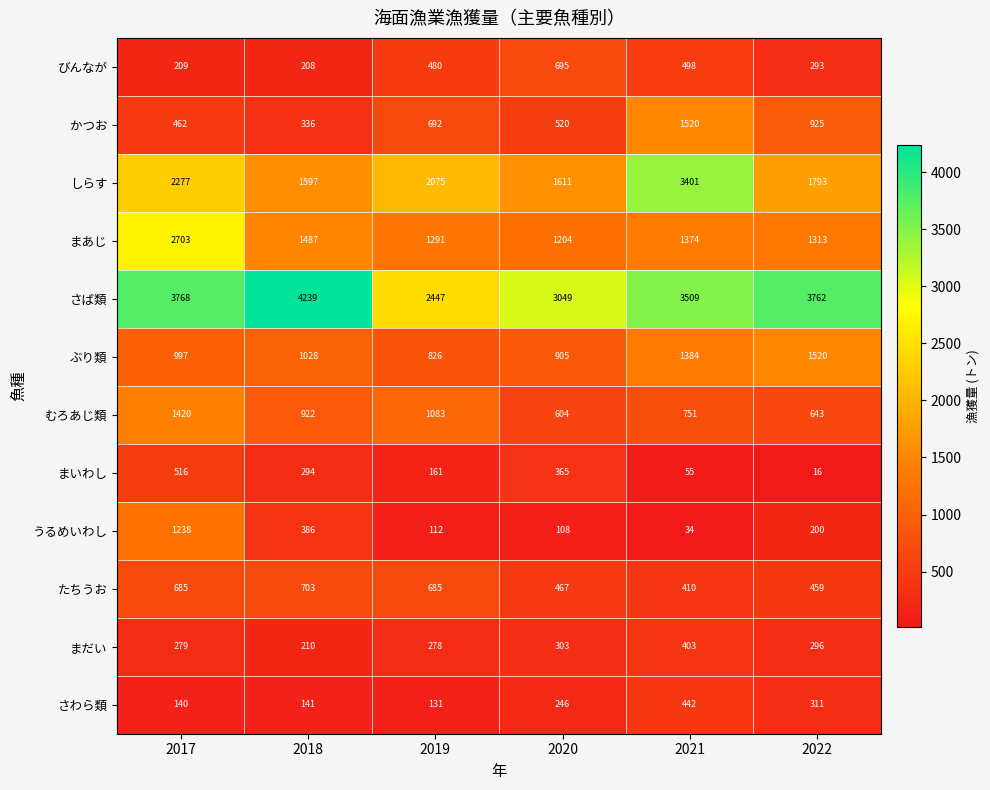

At 2018, list the series in order from smallest to largest.

さわら類, びんなが, まだい, まいわし, かつお, うるめいわし, たちうお, むろあじ類, ぶり類, まあじ, しらす, さば類